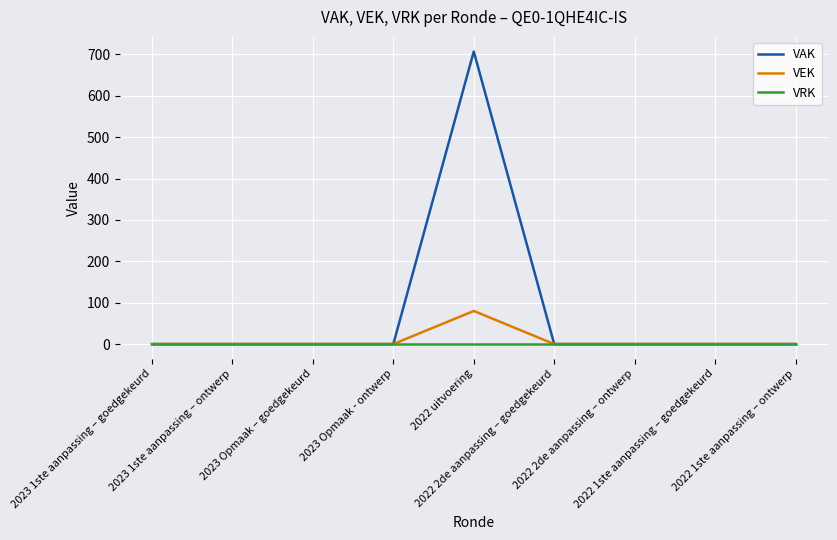

Reading left to right, what are all the values shown in this chart?

VAK: 0	0	0	0	707	0	0	0	0
VEK: 0	0	0	0	80	0	0	0	0
VRK: 0	0	0	0	0	0	0	0	0